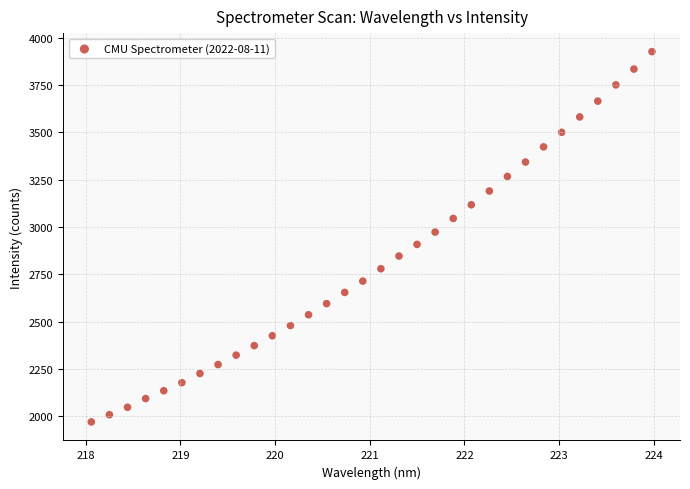

What is the range of Y values (max minus min)?

1958.4